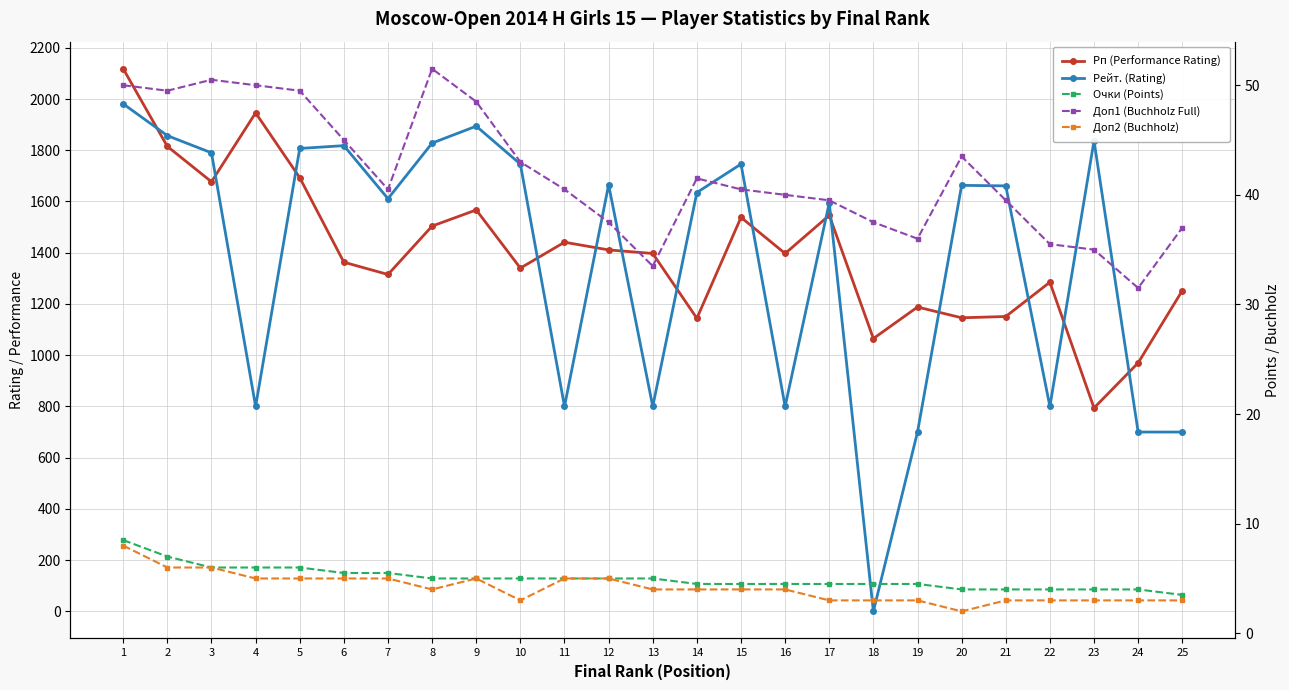

What is the value of the Доп2 (Buchholz) point at the 1st from the left?

8.0